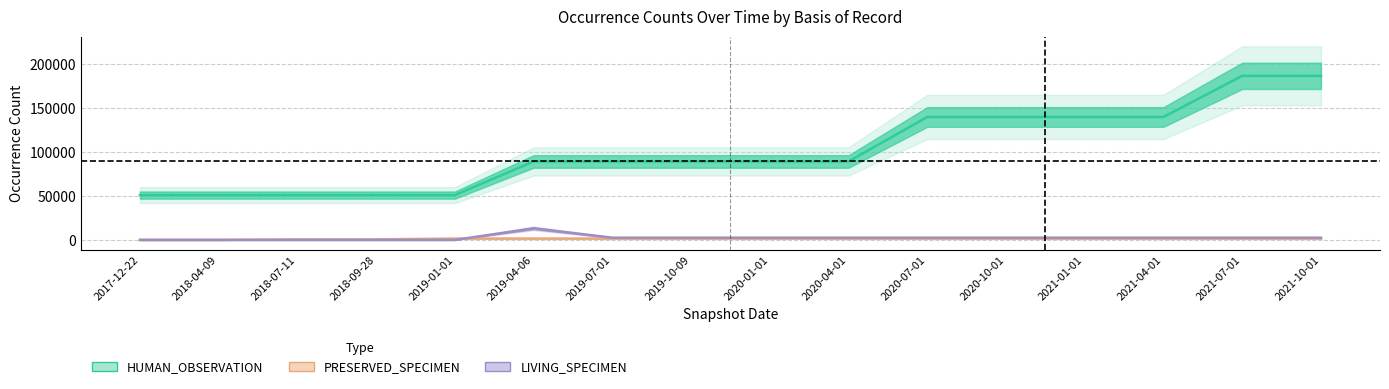

How many lines are shown in the chart?

3